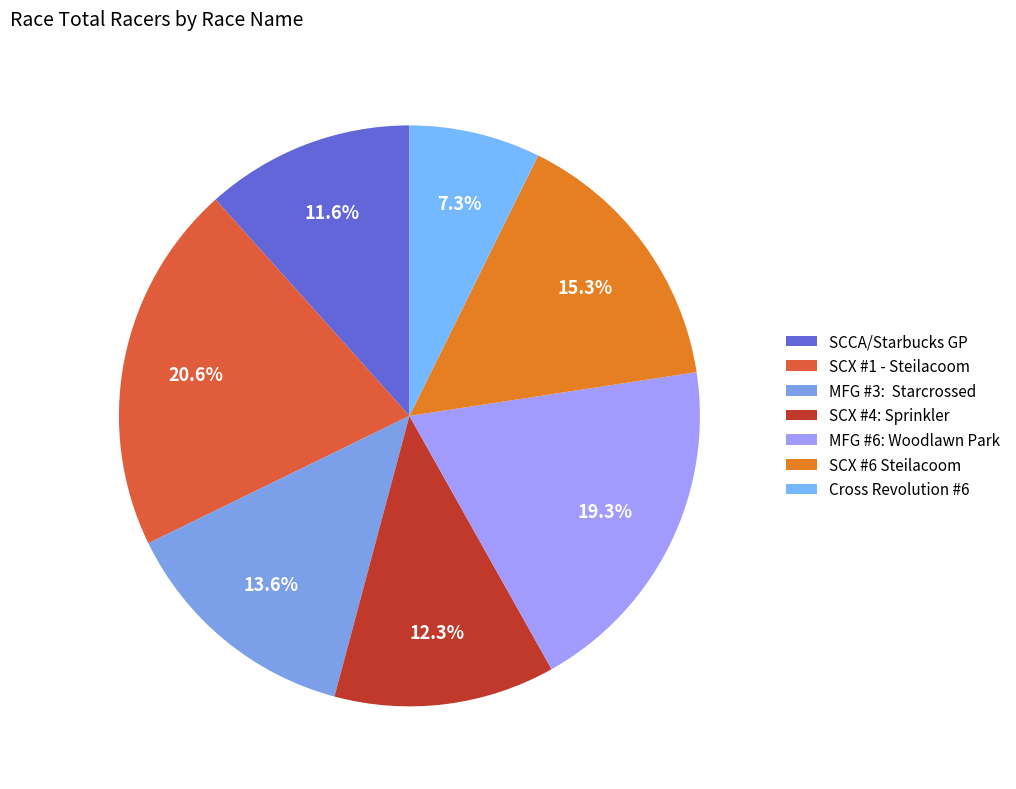

Is it true that MFG #6: Woodlawn Park is 19% of the pie?

True